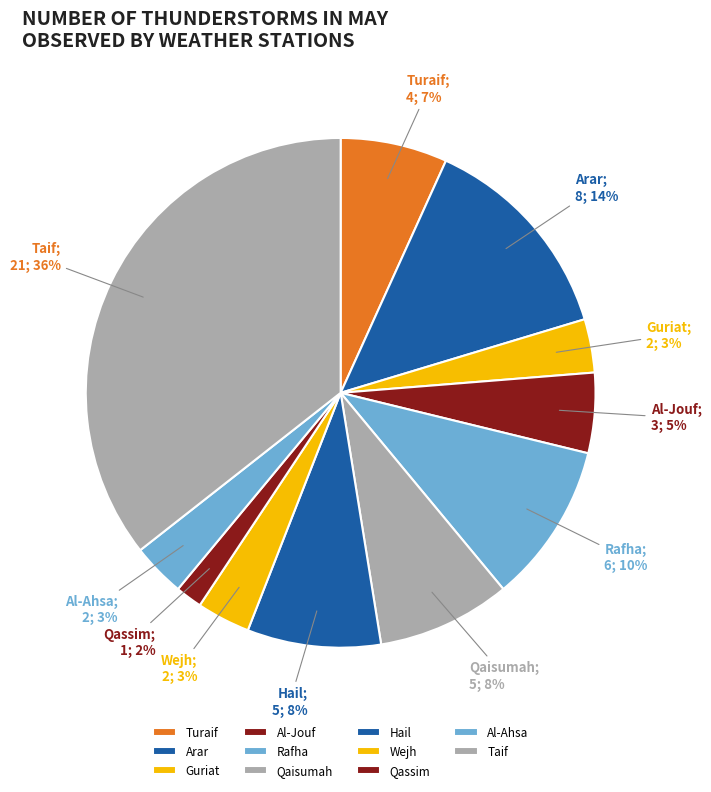

To the nearest percent, what percentage of the pie is Wejh?

3%